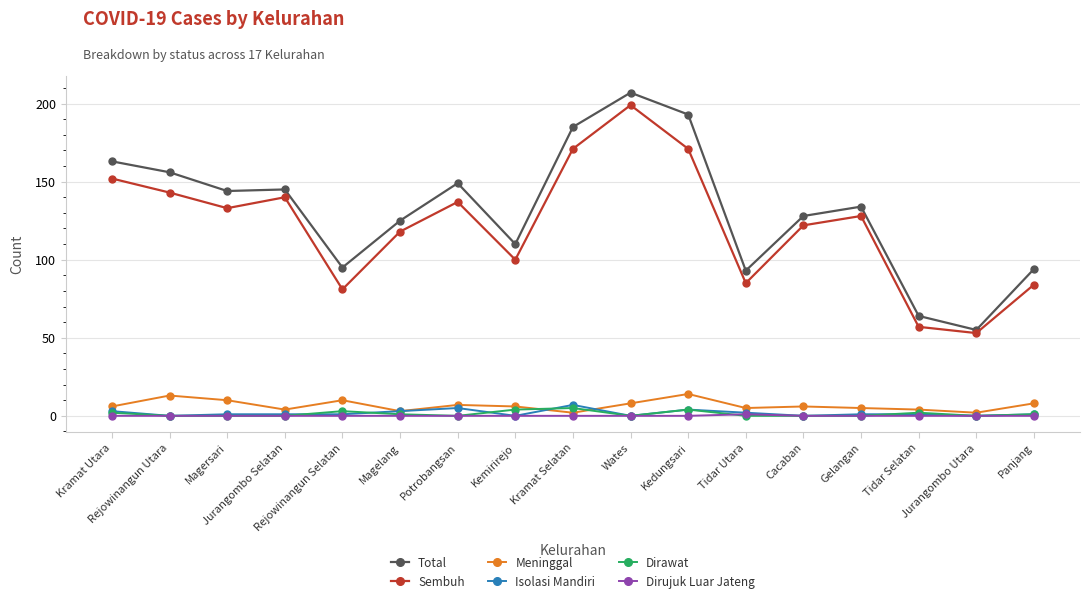

How many data points does each series have?

17